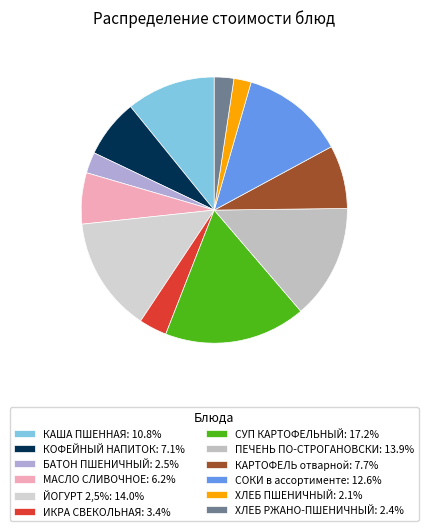

What percentage is NOT represented by ХЛЕБ ПШЕНИЧНЫЙ?

97.9%